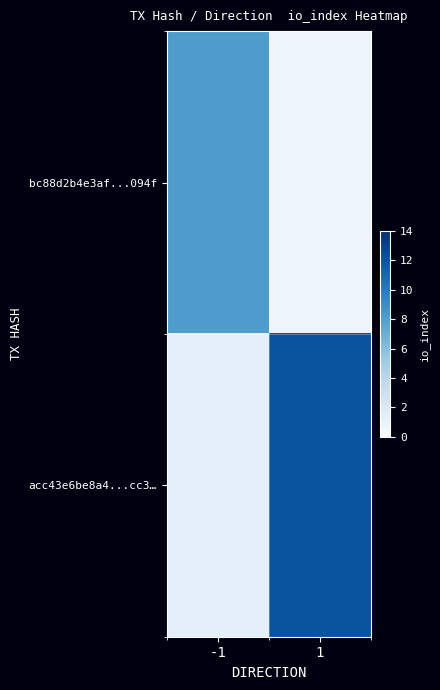

Which series has the largest range (max minus min)?

acc43e6be8a4...cc3…